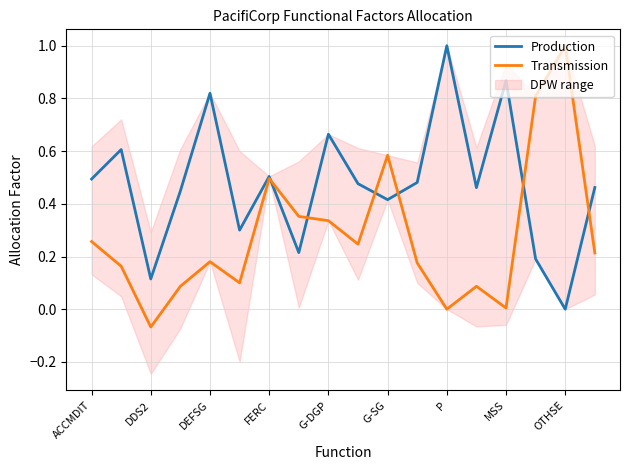

How many categories are shown in the chart?

18